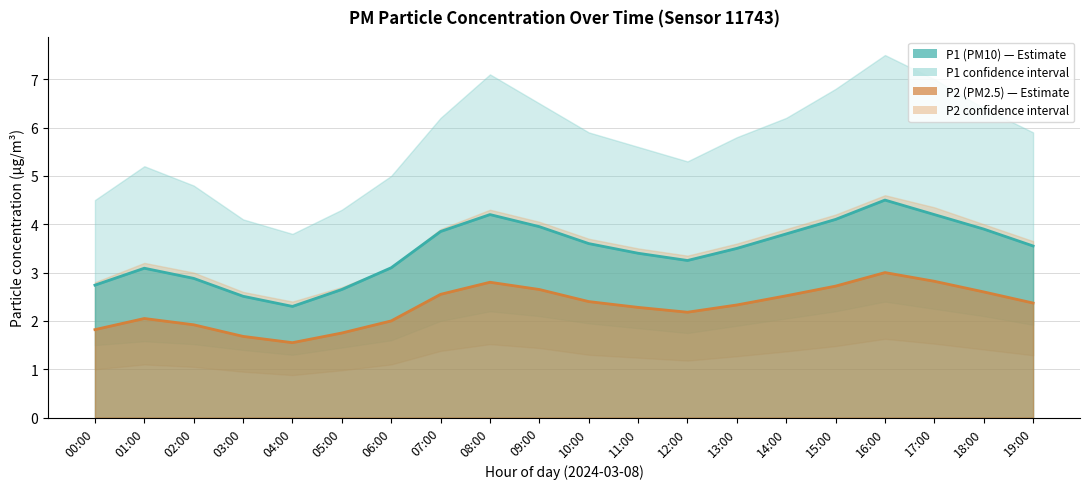

Reading left to right, list all the values displayed in this chart.

P1 (PM10) mean: 2.7	3.1	2.9	2.5	2.3	2.6	3.1	3.9	4.2	4.0	3.6	3.4	3.2	3.5	3.8	4.1	4.5	4.2	3.9	3.5
P2 (PM2.5) mean: 1.8	2.0	1.9	1.7	1.6	1.8	2.0	2.5	2.8	2.6	2.4	2.3	2.2	2.3	2.5	2.7	3.0	2.8	2.6	2.4